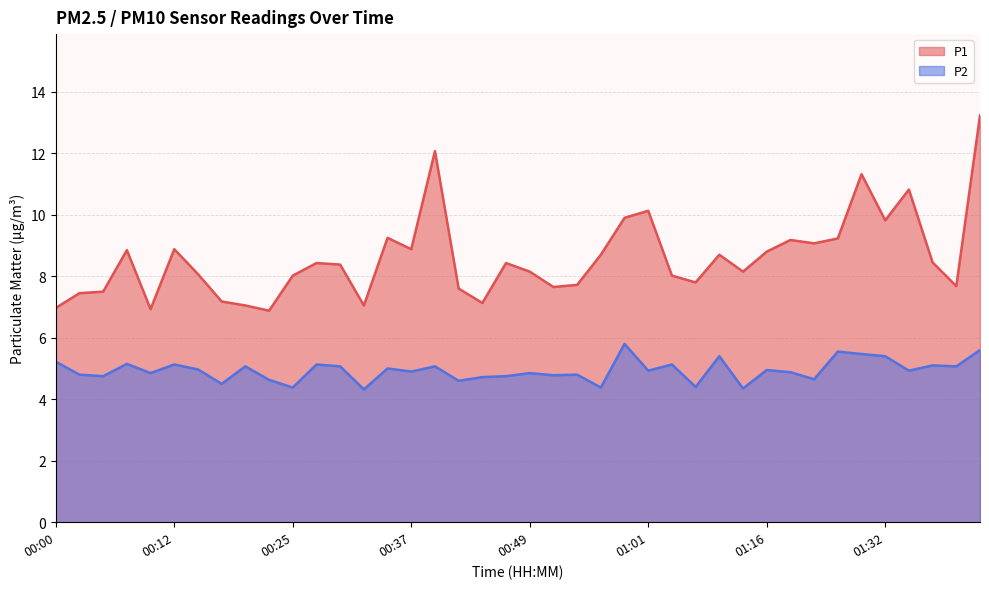

What is the label of the 19th point from the left?

00:44